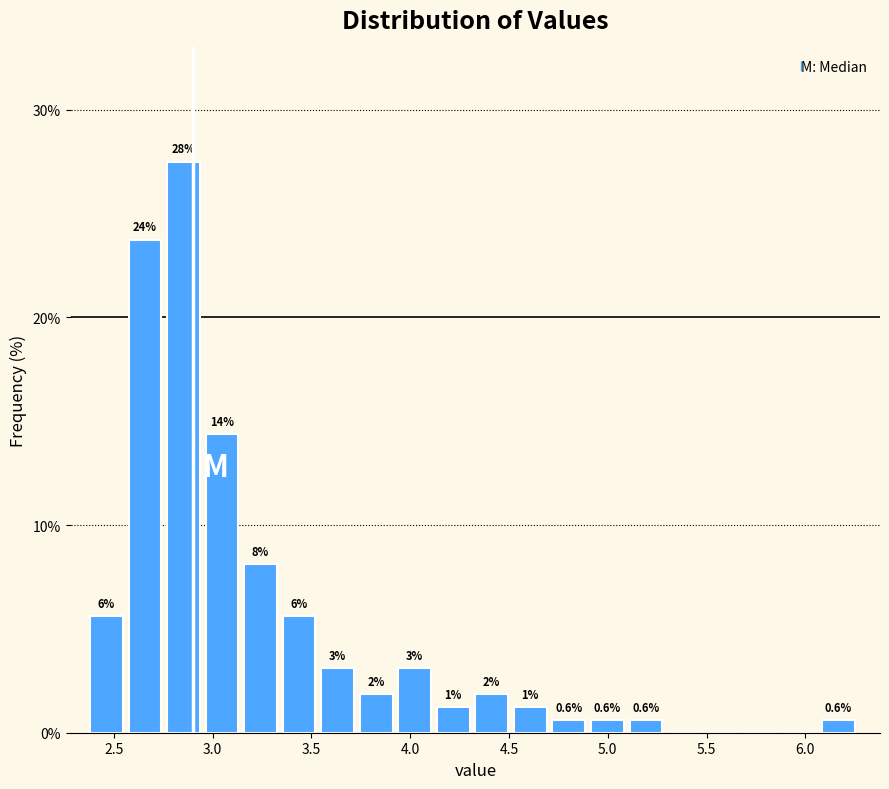

Around what value on the x-axis is the tallest bar? Give the approximate position of its centre, as read against the axis.

2.85